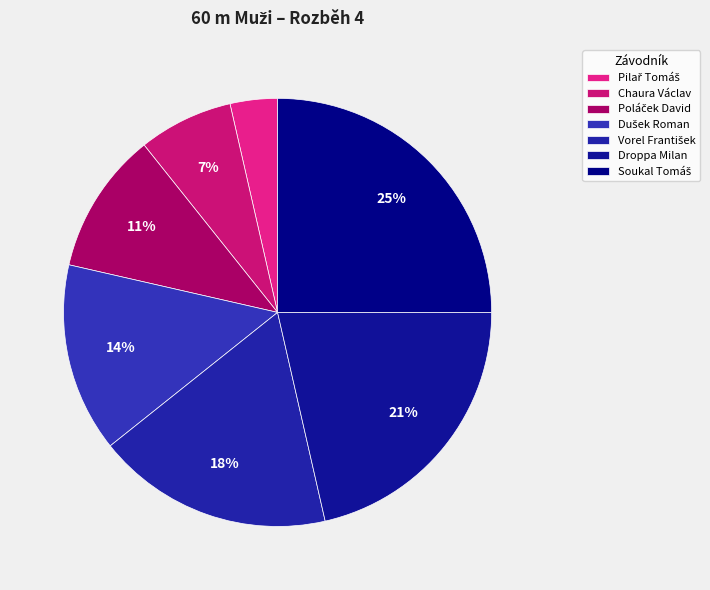

Count the number of slices in the pie.

7